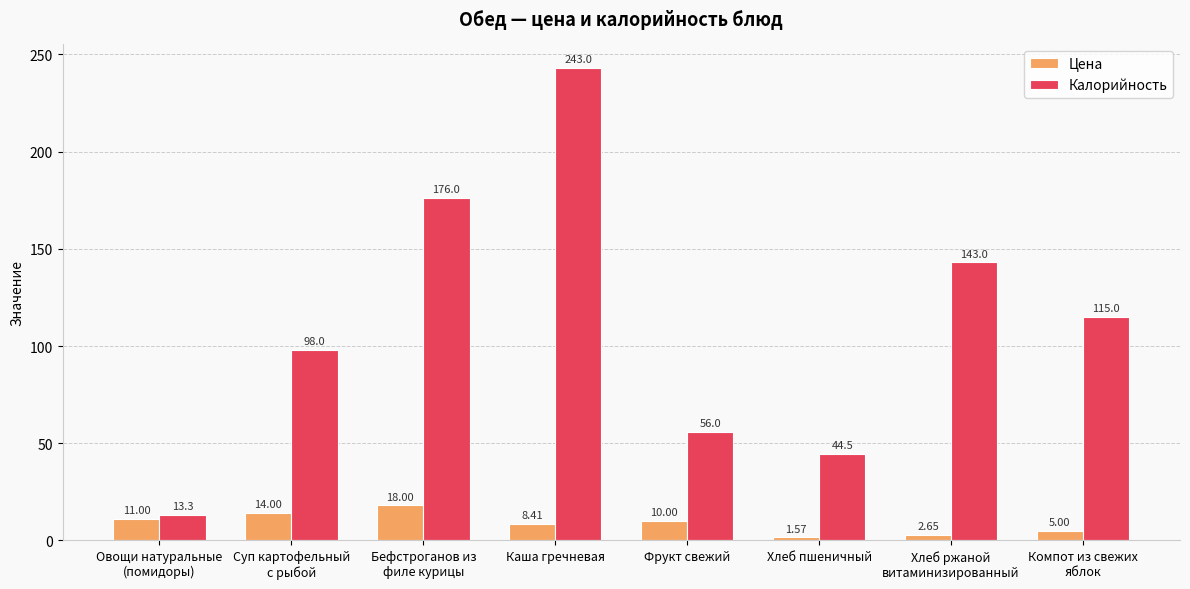

What is the sum of all Цена values?

70.6